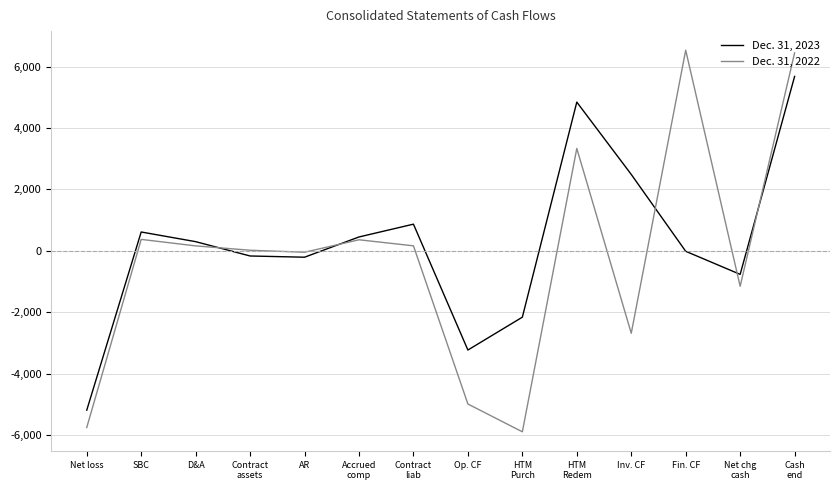

What are all the series names shown in the legend?

Dec. 31, 2023, Dec. 31, 2022